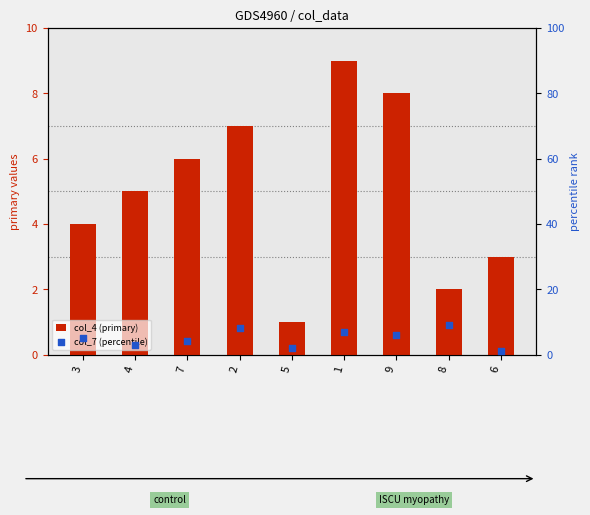

Is the value of col_7 (percentile) at 9 greater than the value of col_4 (primary) at 9?

No